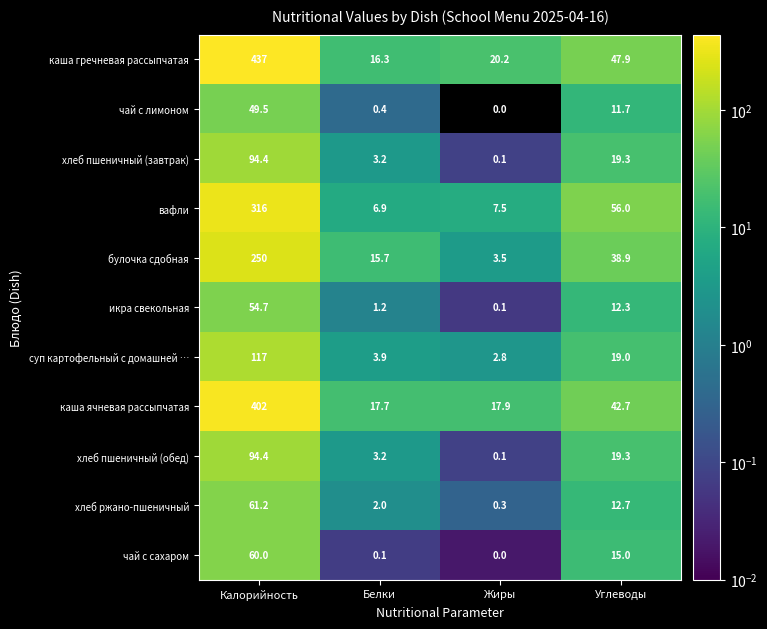

What is the difference between the second highest and minimum values in the икра свекольная series?

12.2